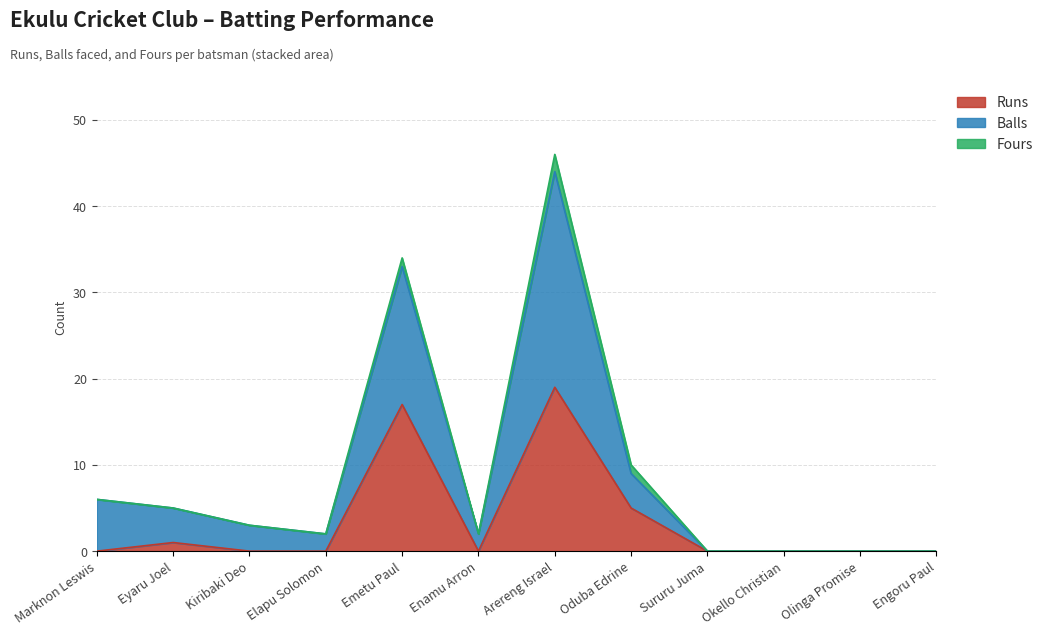

True or false: Runs has a value of 1 at Eyaru Joel.

True